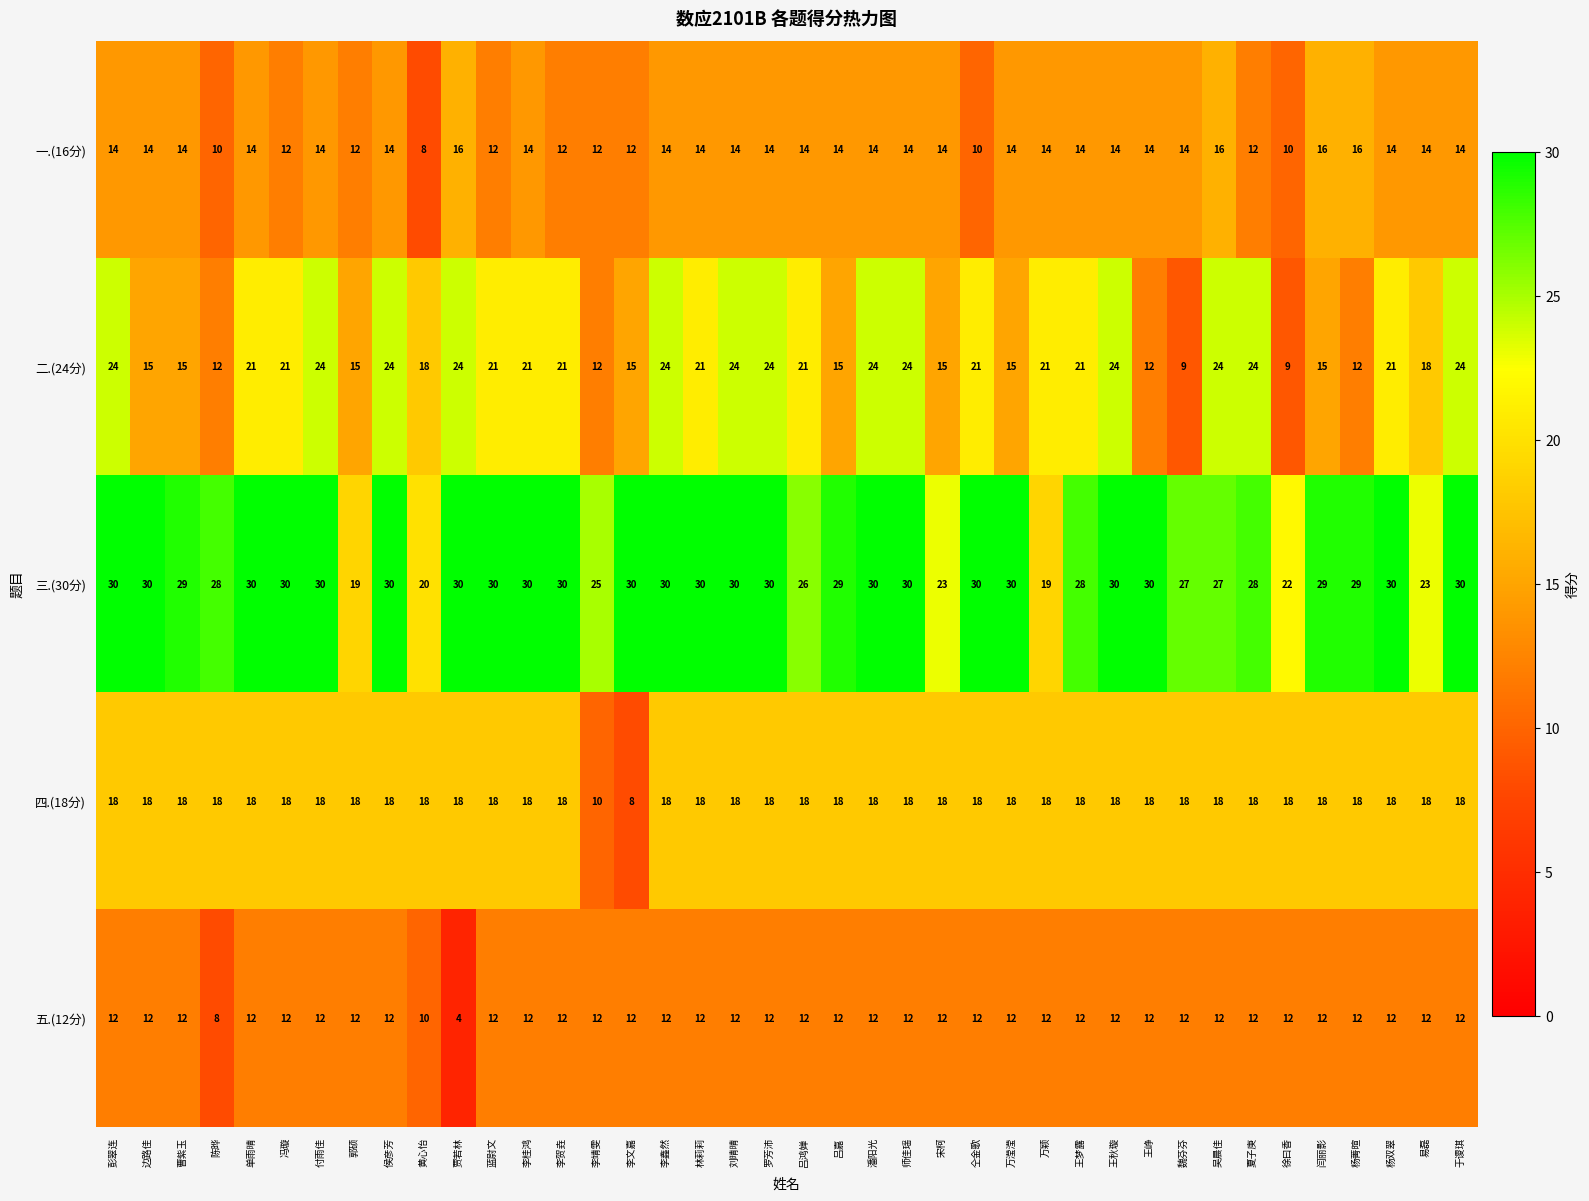

What is the difference between the maximum and minimum values in the 四.(18分) series?

10